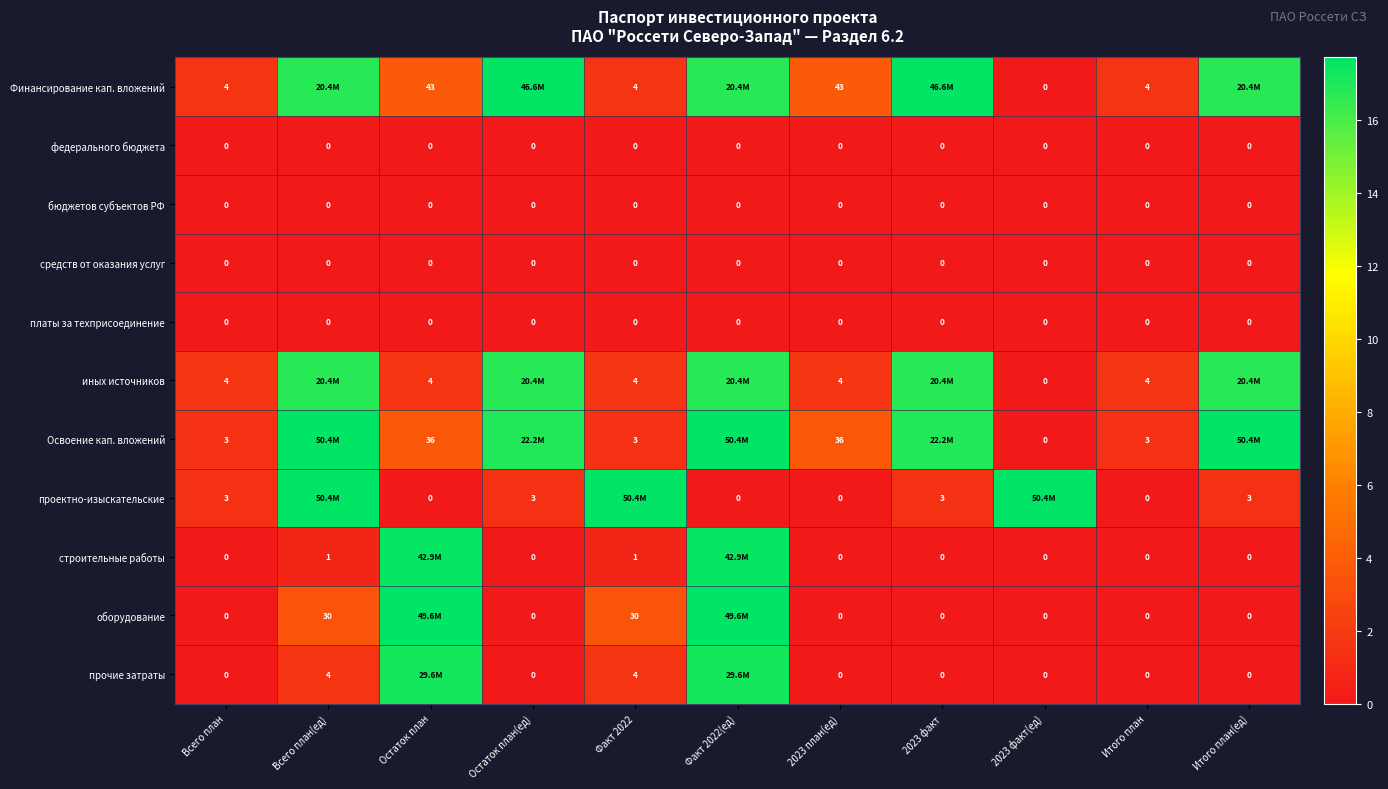

Is the value of прочие затраты at Всего план(ед) greater than the value of платы за техприсоединение at Факт 2022(ед)?

Yes